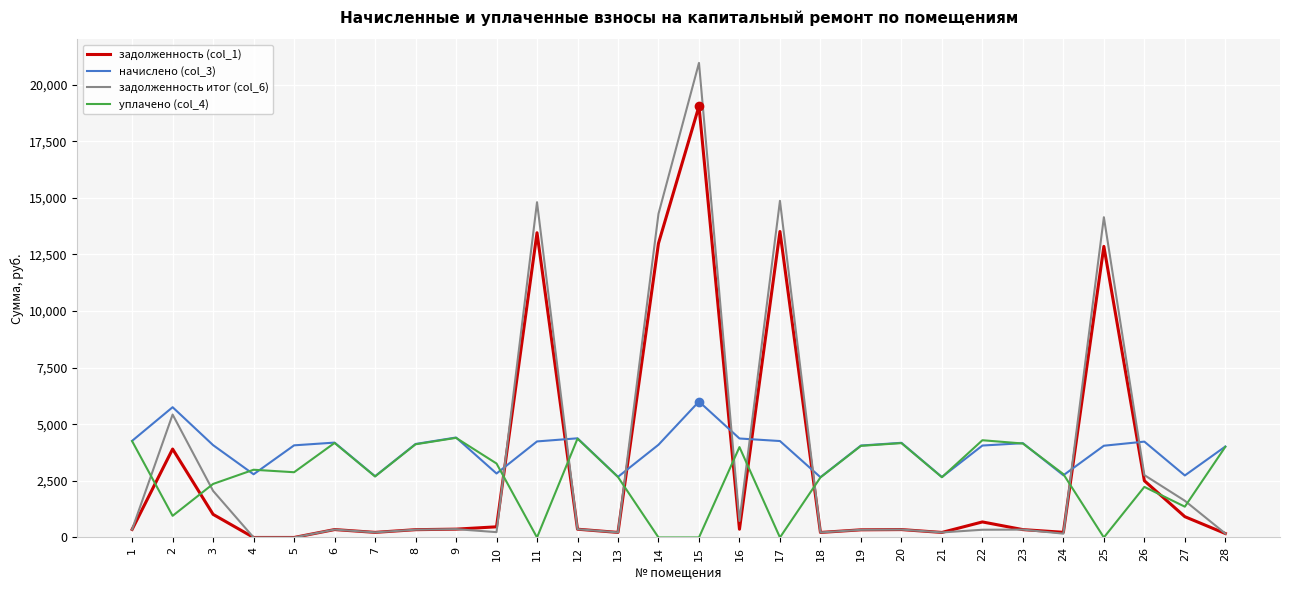

What is the maximum value shown in the chart?

20962.1